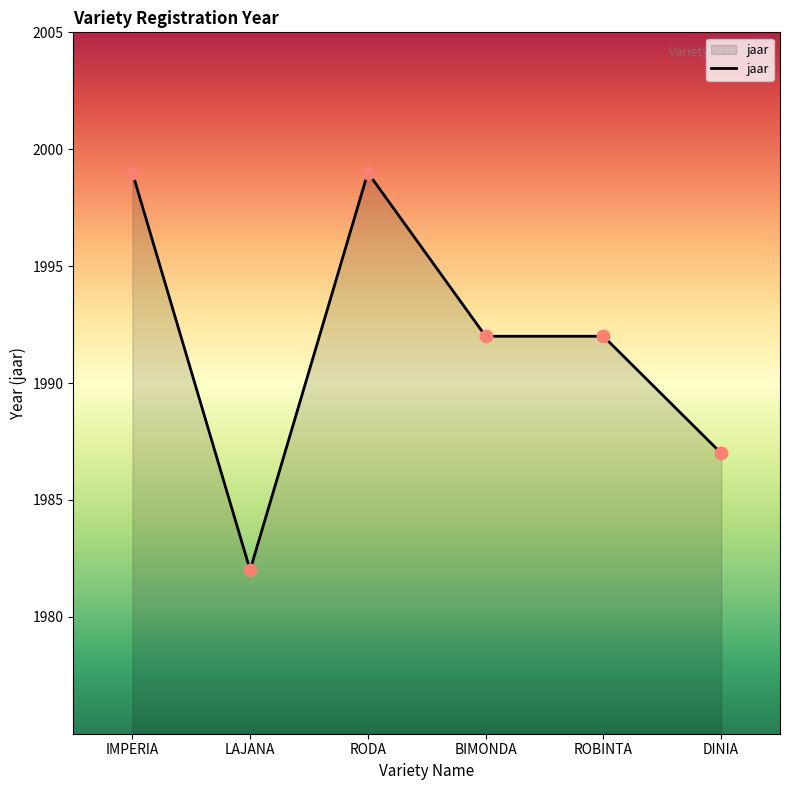

What is the ratio of the value at DINIA to the value at RODA?

1.0